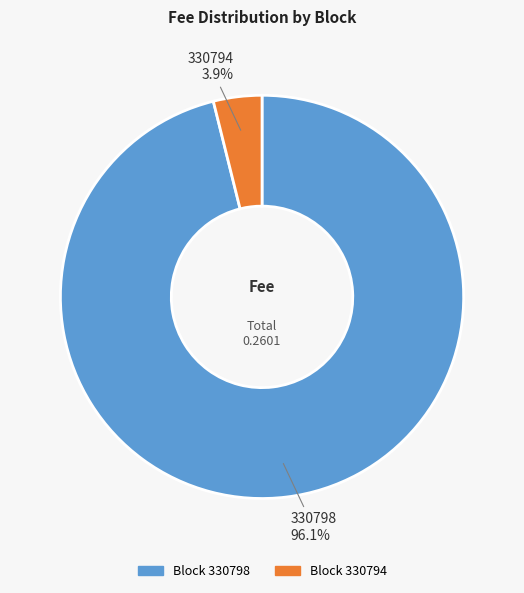

Is there a majority slice in this chart?

Yes